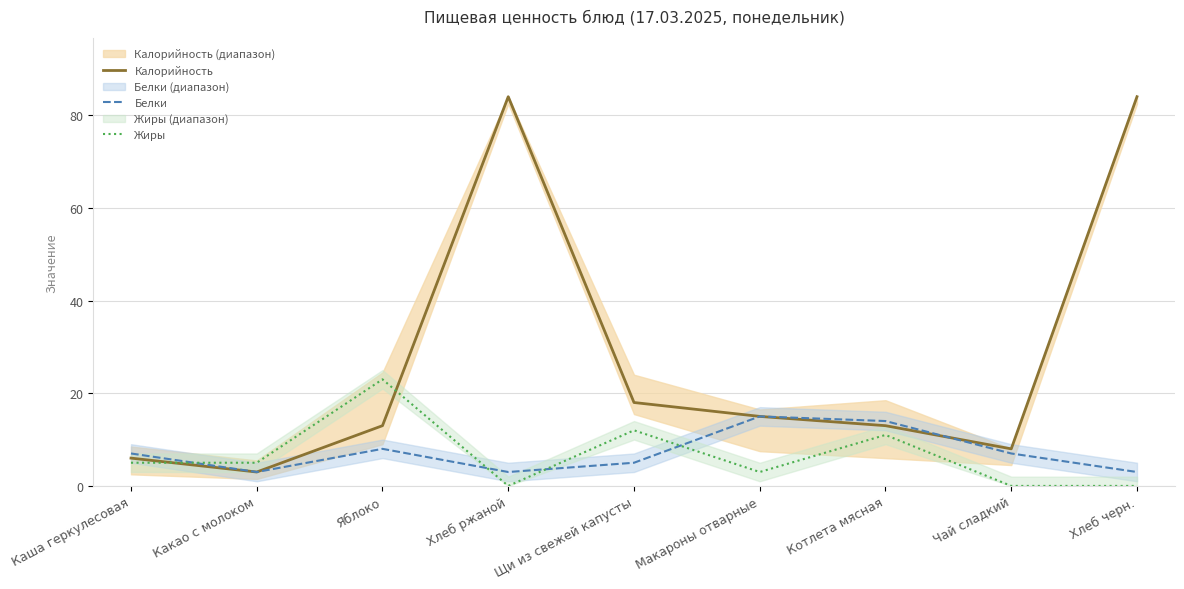

What is the maximum value for Жиры?

23